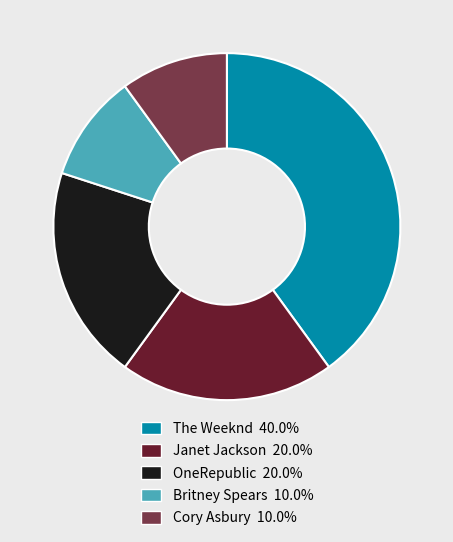

What is the ratio of the value at OneRepublic to the value at Cory Asbury?

2.0